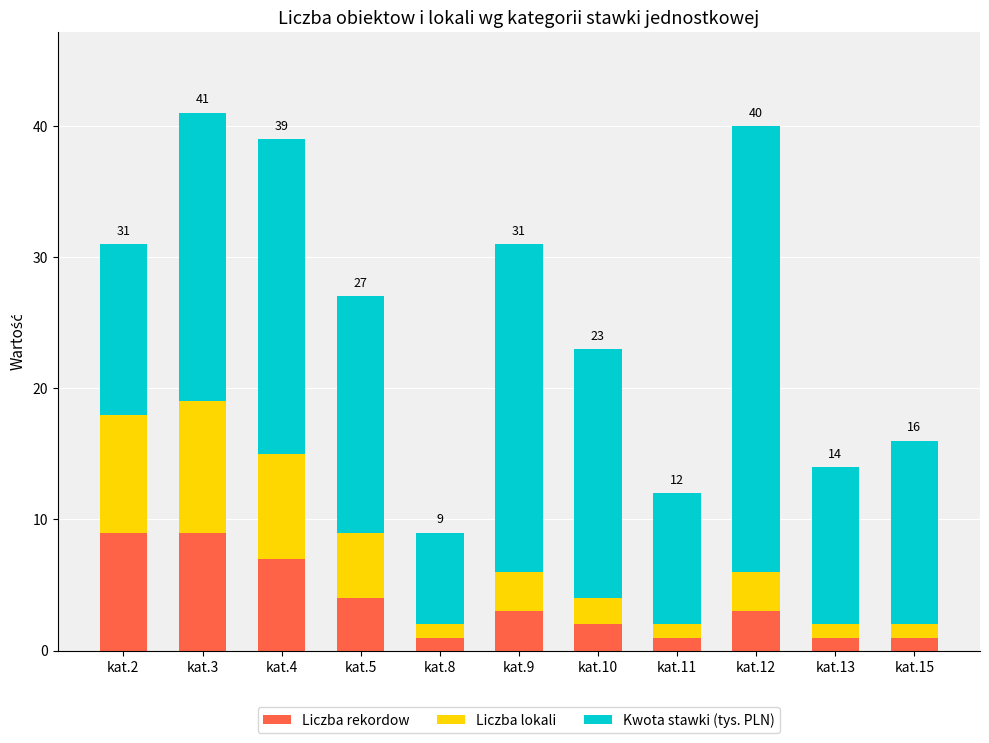

What is the highest value of the Liczba rekordow series?

9